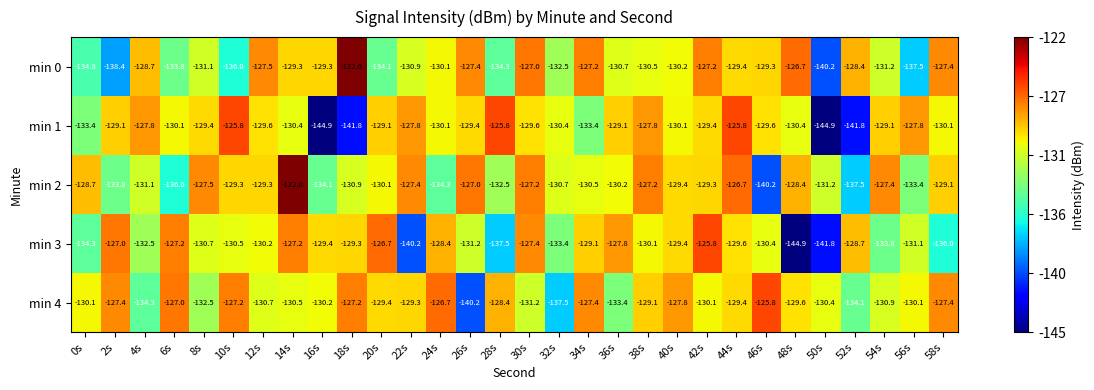

What is the difference between the second highest and second lowest values in the min 3 series?

15.1